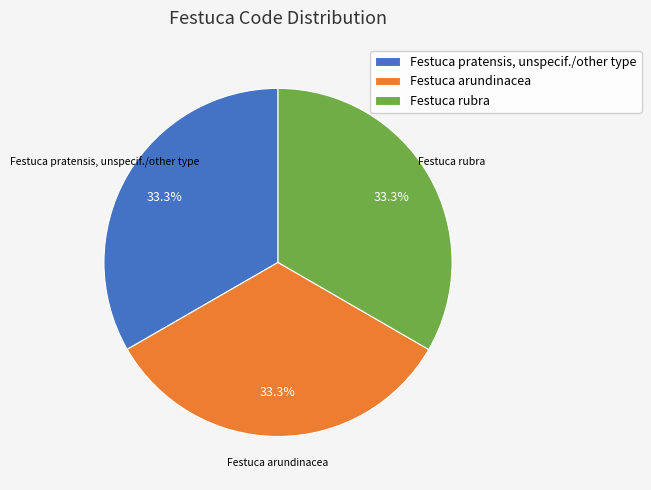

What percentage do Festuca pratensis, unspecif./other type and Festuca arundinacea together represent?

66.7%